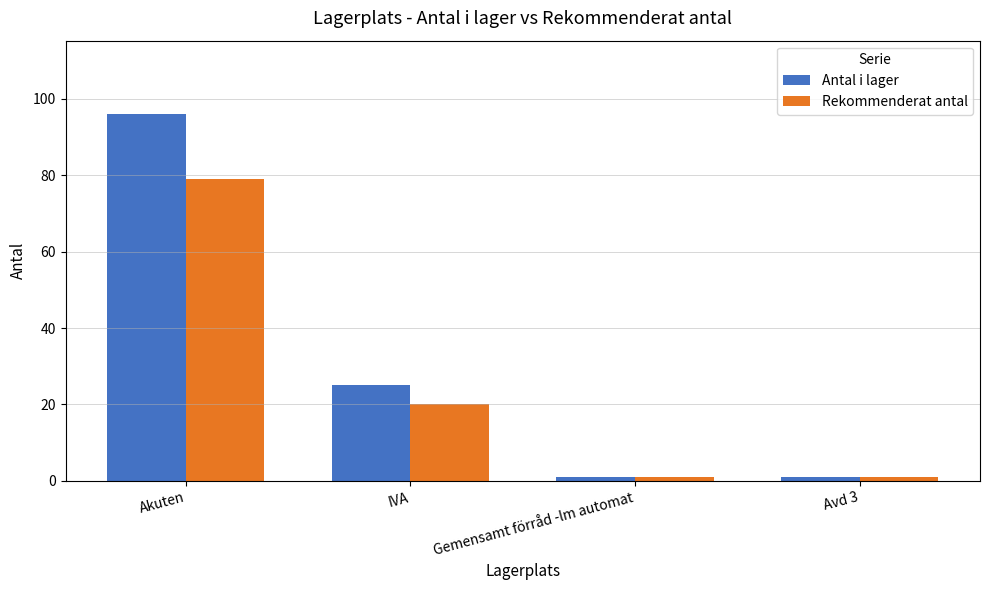

What is the sum of all Rekommenderat antal values?

101